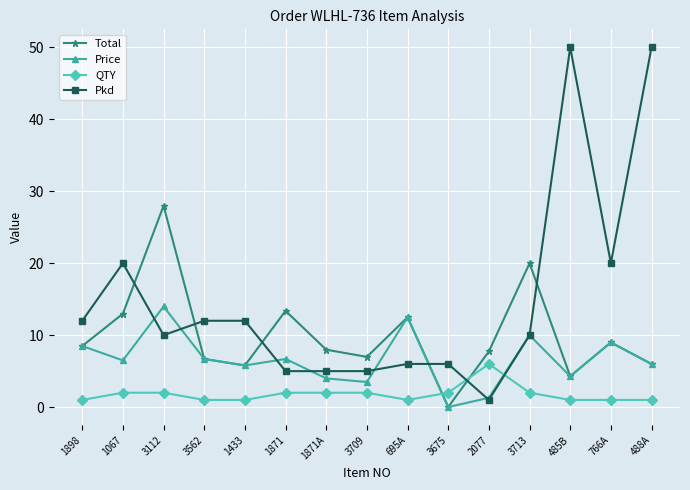

Which series has the largest total across all categories?

Pkd